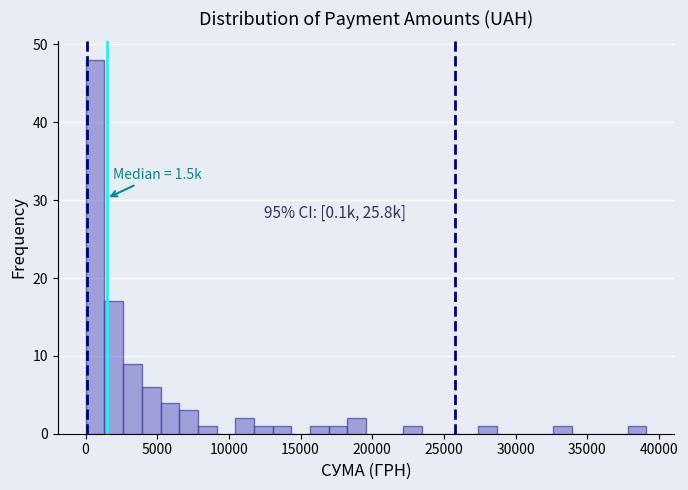

Around what value on the x-axis is the tallest bar? Give the approximate position of its centre, as read against the axis.

500